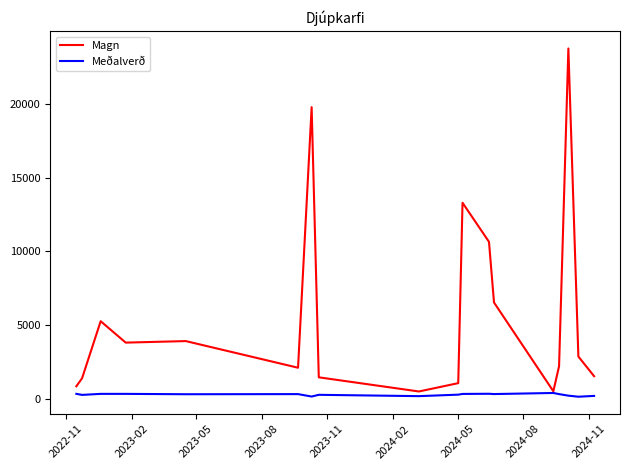

List the series in order of their overall mean, lowest first.

Meðalverð, Magn